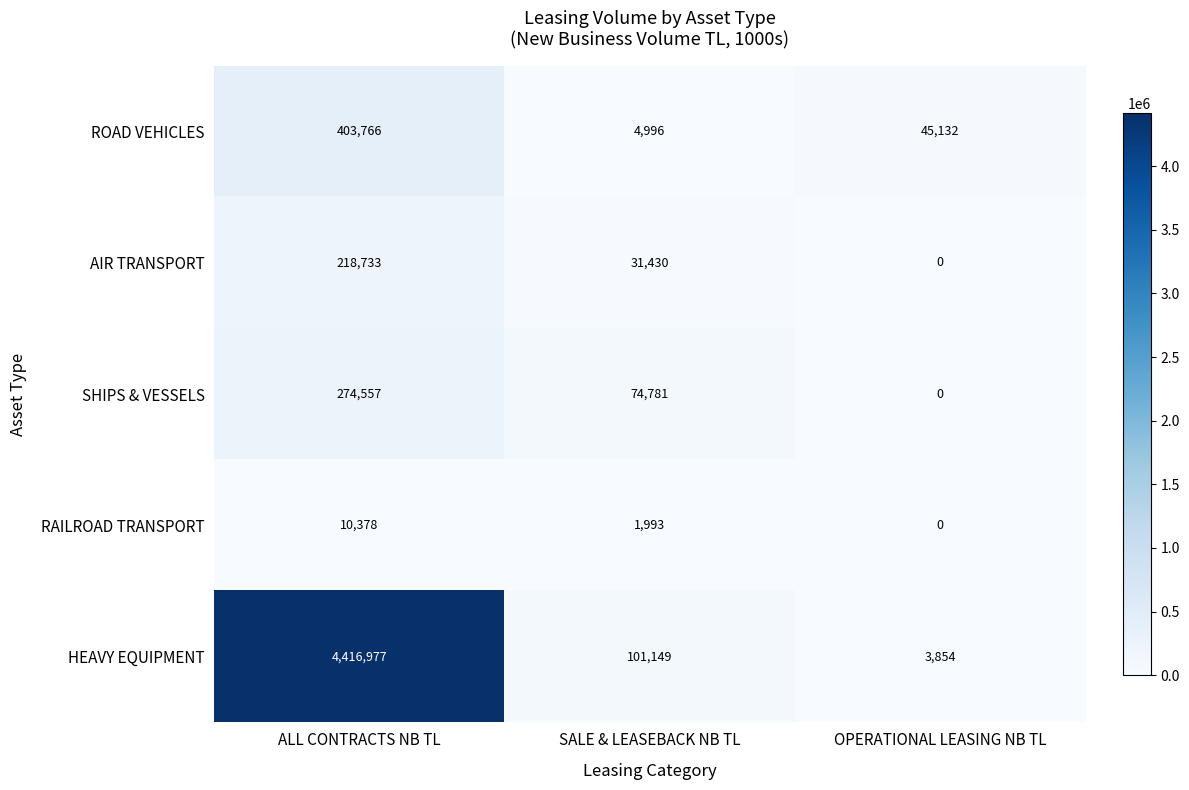

What is the spread (max minus min) of values at OPERATIONAL LEASING NB TL?

45132